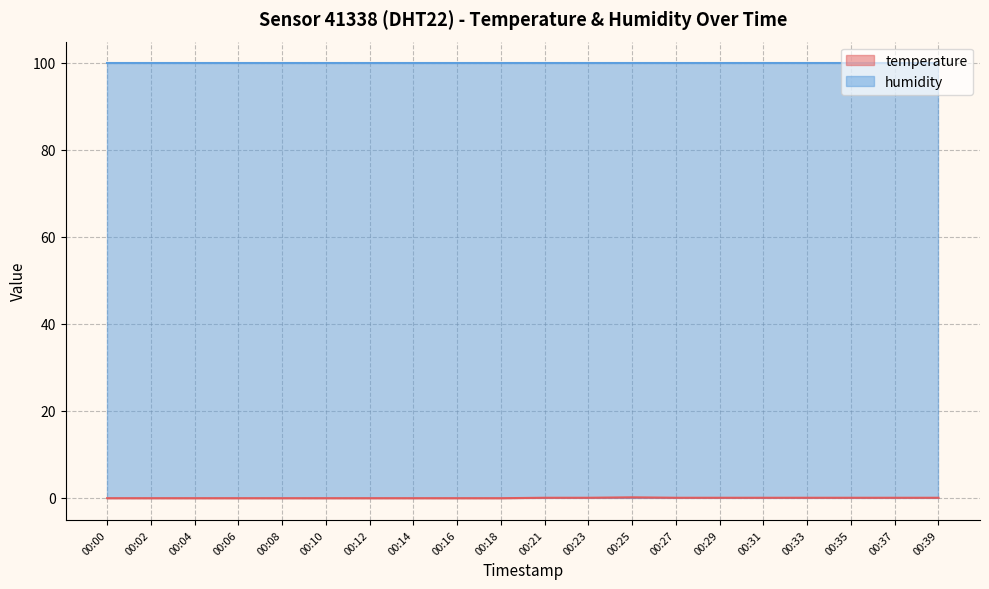

Count the number of categories in the chart.

20